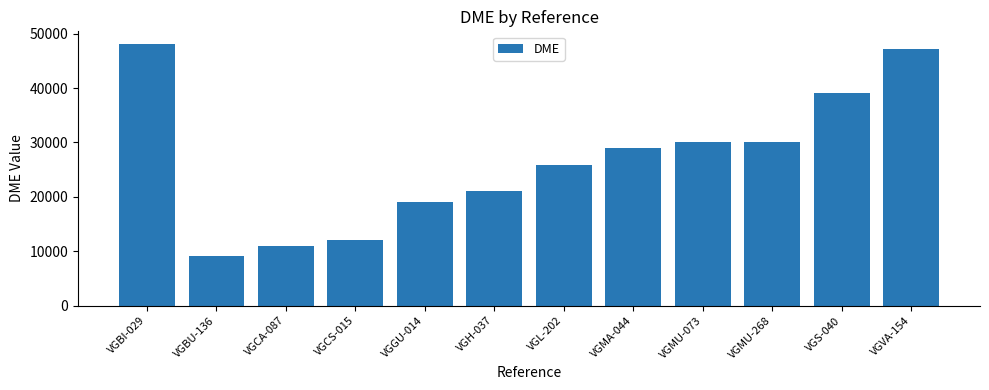

Approximately how many times larger is the value at VGCA-087 compared to VGMA-044?

0.4